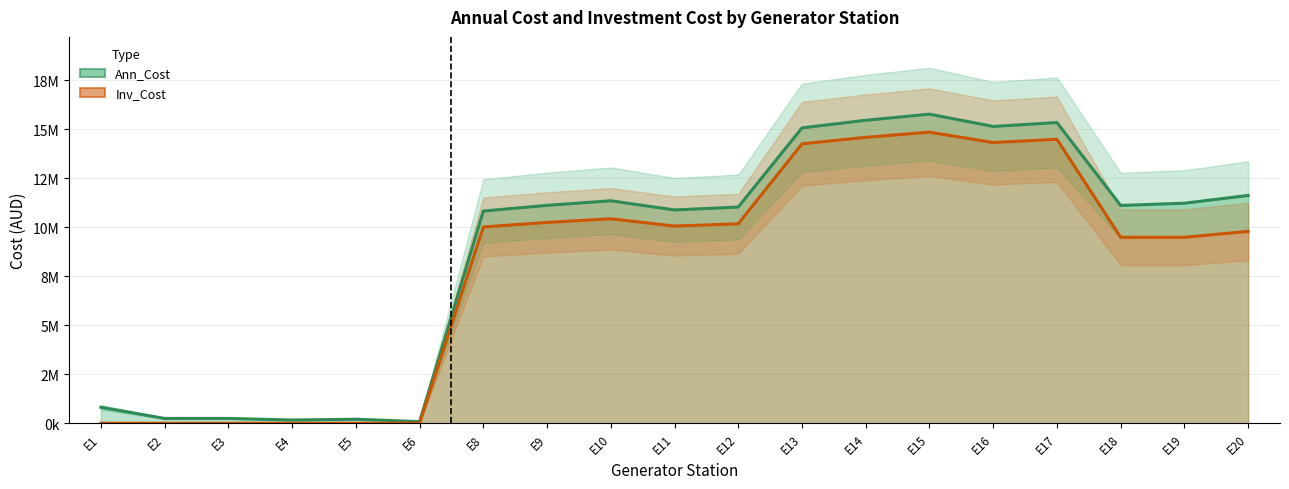

True or false: Ann_Cost and Inv_Cost intersect in this chart.

False